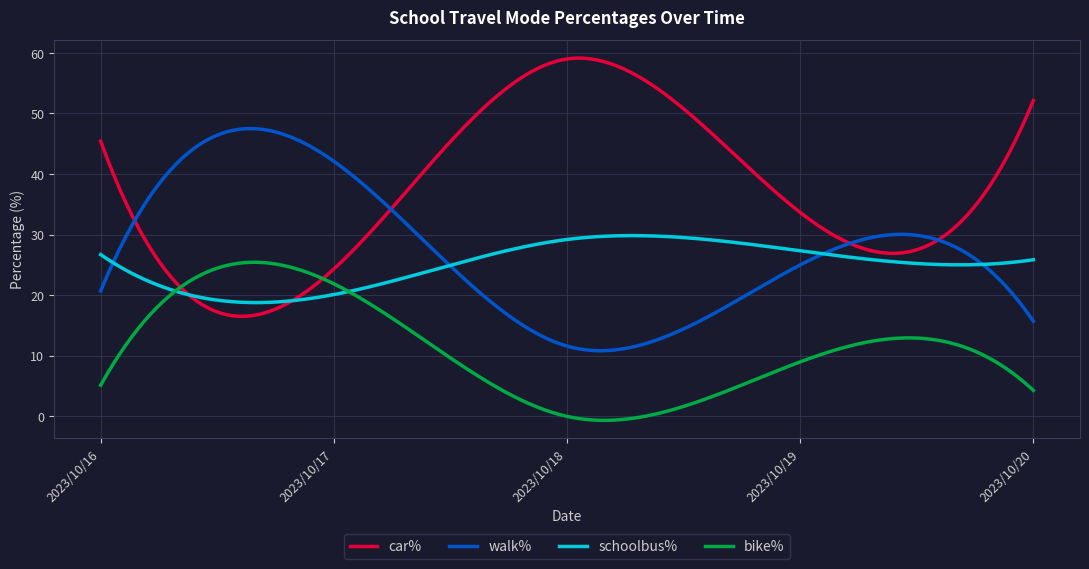

Which series has the largest range (max minus min)?

car%